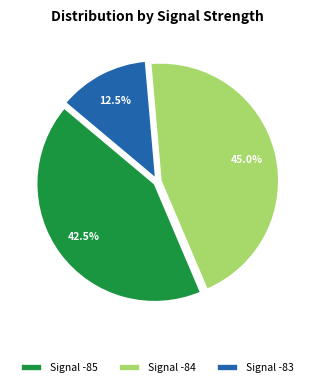

Rank the categories by value from highest to lowest.

Signal -84, Signal -85, Signal -83